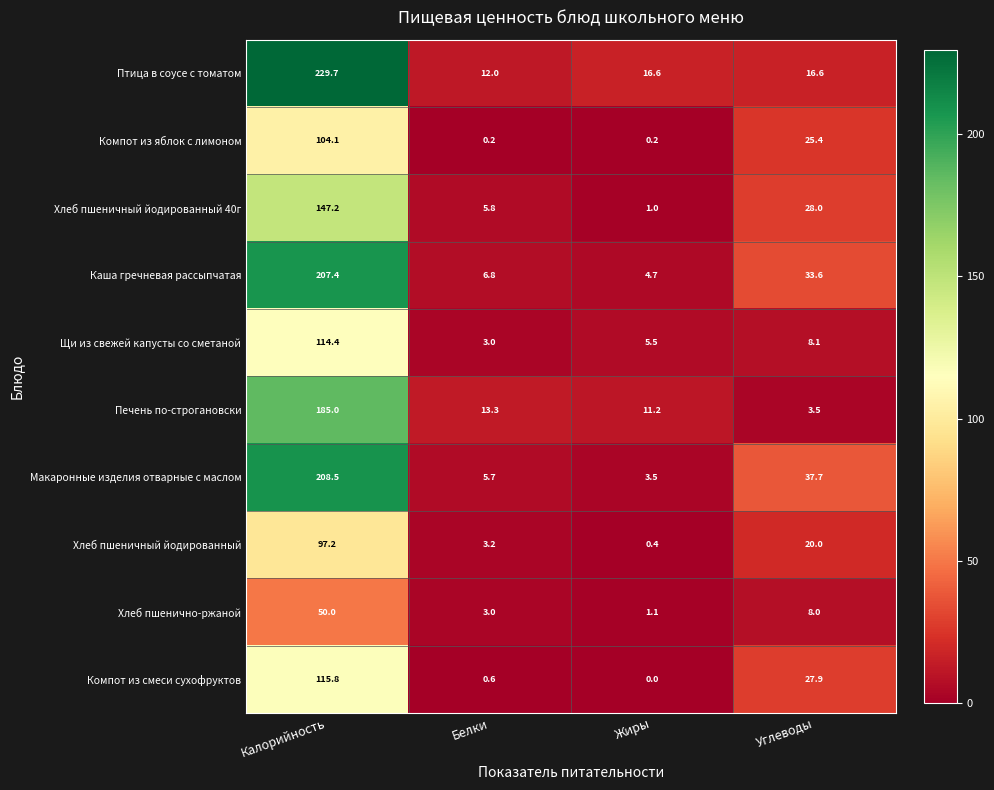

What is the difference between the highest and lowest values at Белки?

13.1